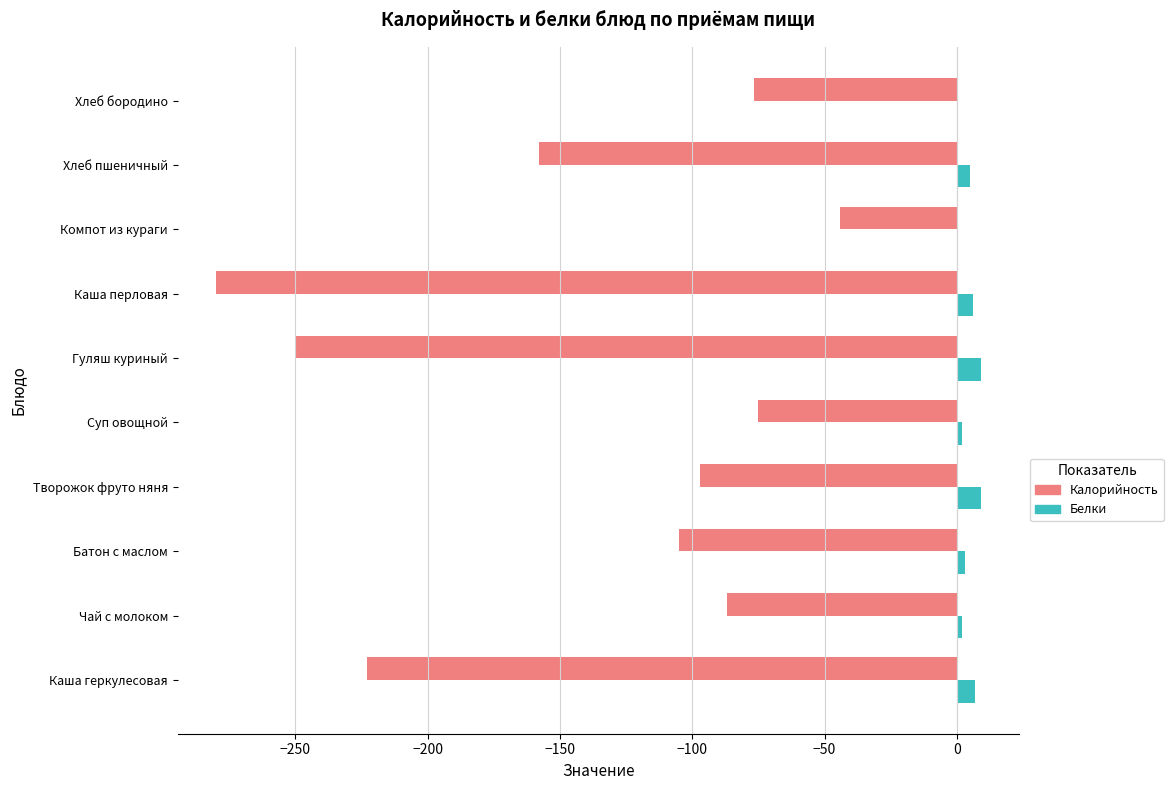

Which series changed the most between Хлеб пшеничный and Хлеб бородино?

Калорийность